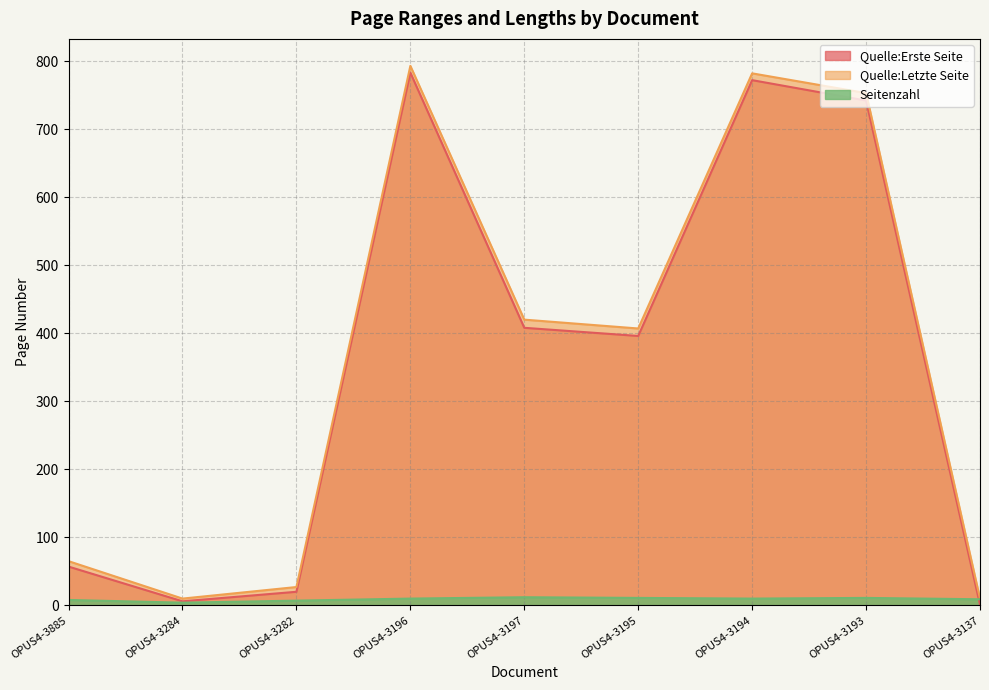

Does the chart have visible grid lines?

Yes